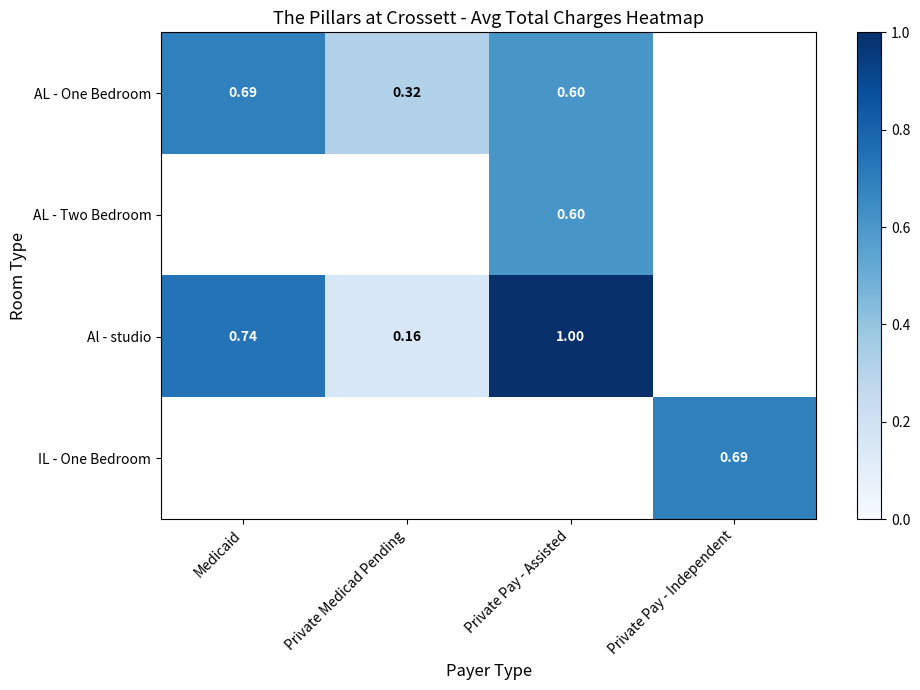

Where is AL - One Bedroom nearest to the value 0?

Private Medicad Pending